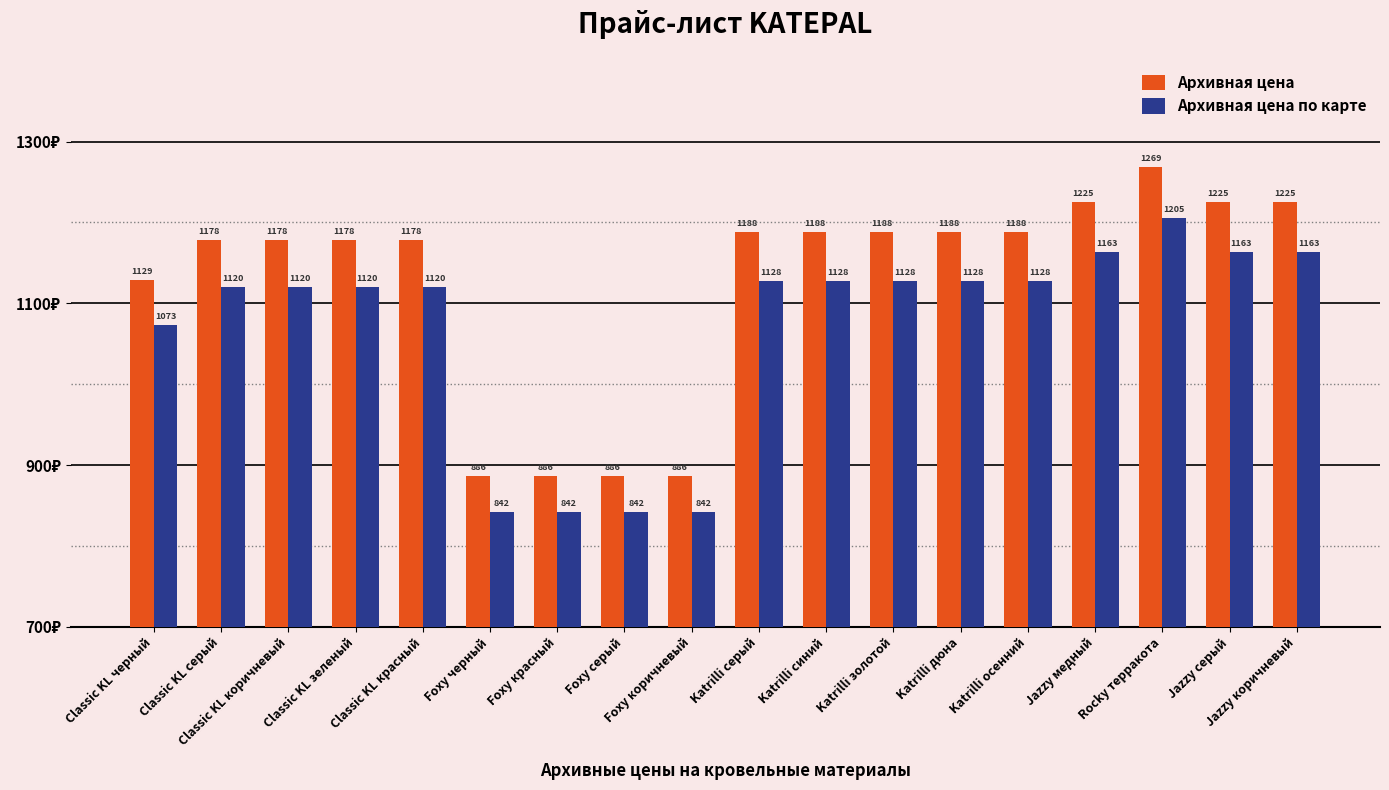

At how many categories does at least one series exceed 1137?

13